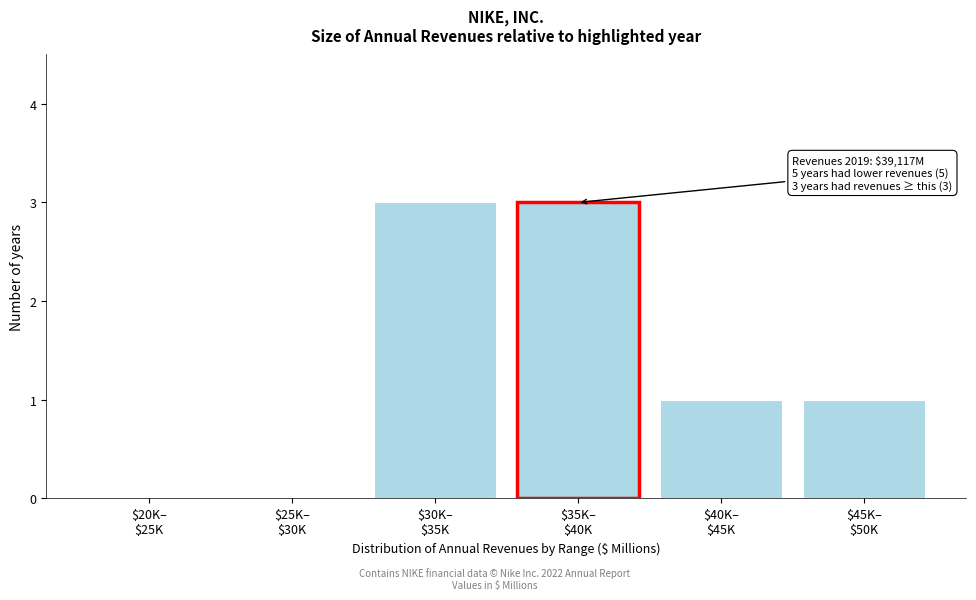

What is the sum of all values?

8